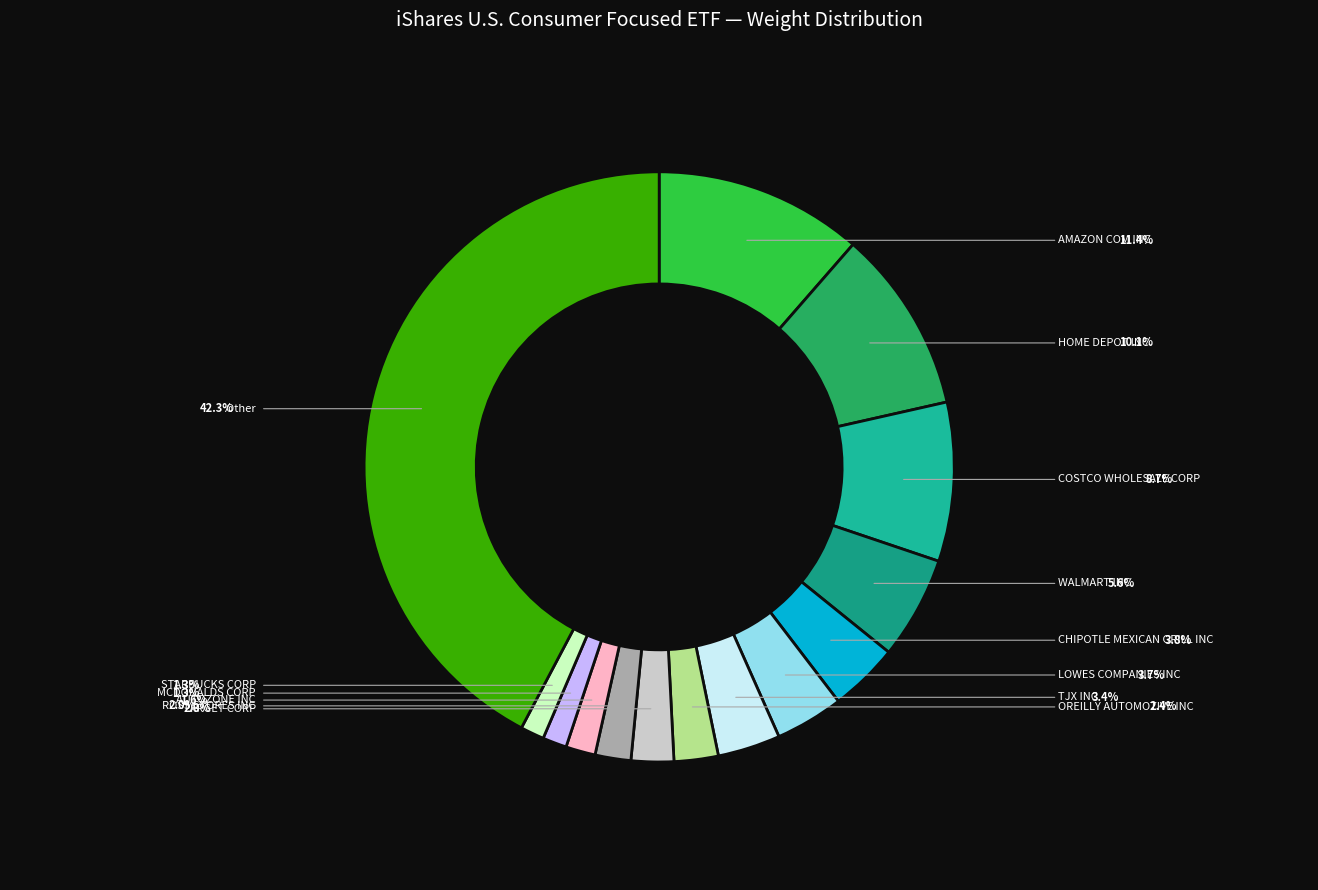

What is the ratio of the value at STARBUCKS CORP to the value at COSTCO WHOLESALE CORP?

0.1